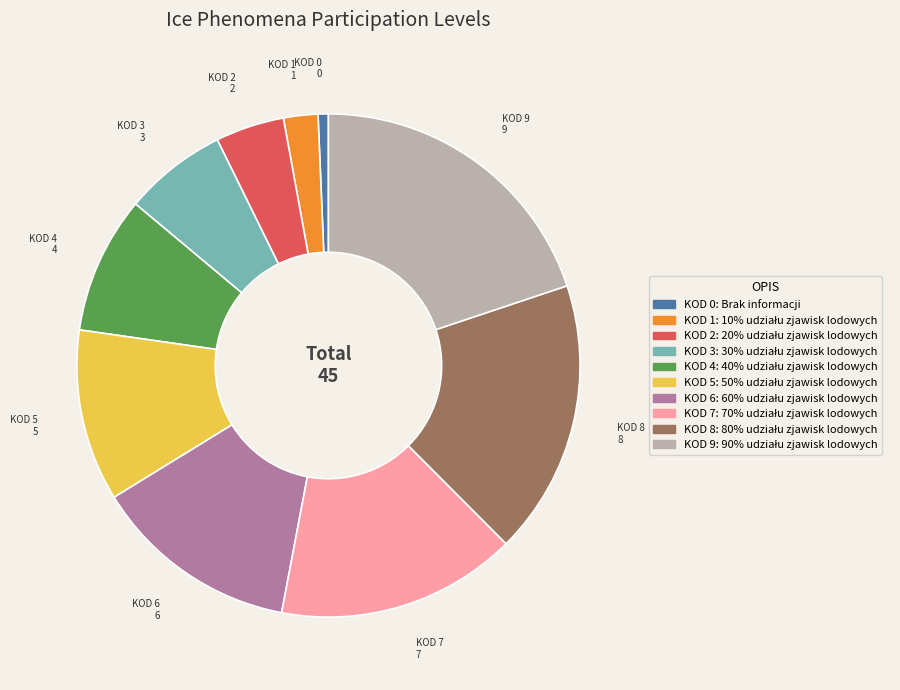

Is there a majority slice in this chart?

No